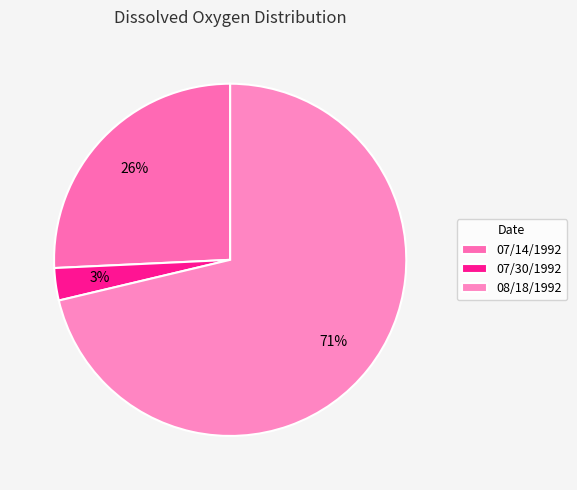

How many segments does this pie chart have?

3